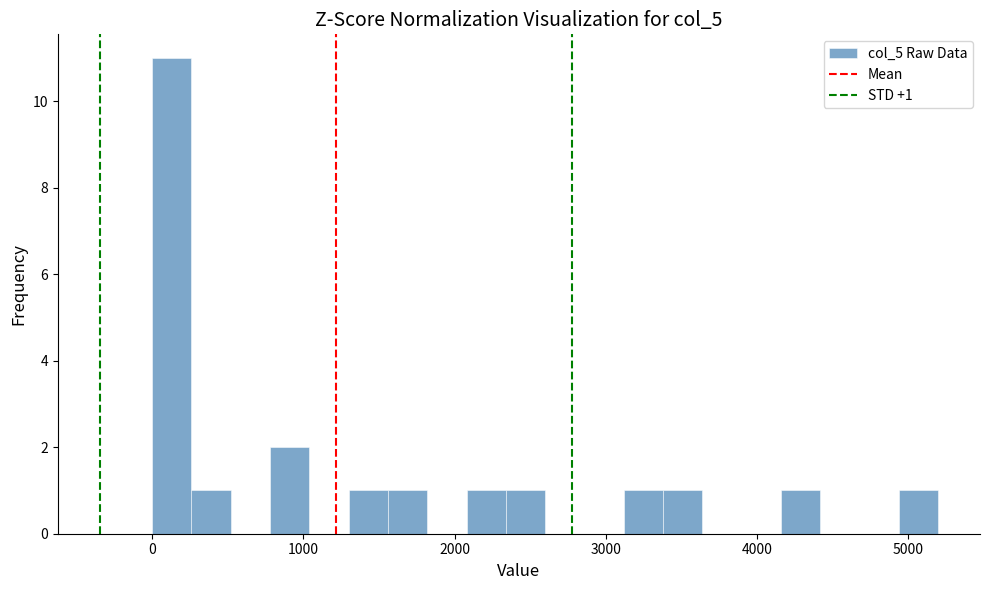

Around what value on the x-axis is the tallest bar? Give the approximate position of its centre, as read against the axis.

100